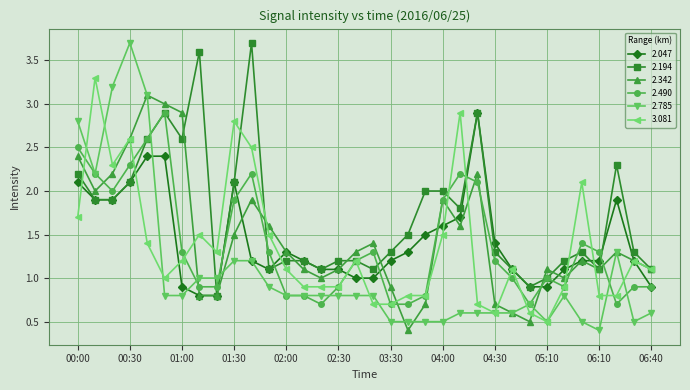

Reading left to right, transcribe all the data shown in this chart.

2.047: 2.1	1.9	1.9	2.1	2.4	2.4	0.9	0.8	0.8	2.1	1.2	1.1	1.3	1.2	1.1	1.1	1.0	1.0	1.2	1.3	1.5	1.6	1.7	2.9	1.4	1.1	0.9	0.9	1.1	1.2	1.2	1.9	1.2	0.9
2.194: 2.2	1.9	1.9	2.1	2.6	2.9	2.6	3.6	0.8	2.1	3.7	1.1	1.2	1.2	1.1	1.2	1.2	1.1	1.3	1.5	2.0	2.0	1.8	2.9	1.3	1.1	0.9	1.0	1.2	1.3	1.1	2.3	1.3	1.1
2.342: 2.4	2.0	2.2	2.6	3.1	3.0	2.9	0.8	0.8	1.5	1.9	1.6	1.3	1.1	1.0	1.1	1.3	1.4	0.9	0.4	0.7	1.9	1.6	2.2	0.7	0.6	0.5	1.1	1.0	1.2	1.1	1.3	1.2	1.1
2.490: 2.5	2.2	2.0	2.3	2.6	2.9	1.3	0.9	0.9	1.9	2.2	1.3	0.8	0.8	0.7	0.9	1.2	1.3	0.7	0.7	0.8	1.9	2.2	2.1	1.2	1.0	0.7	1.0	0.9	1.4	1.3	0.7	0.9	0.9
2.785: 2.8	2.2	3.2	3.7	3.1	0.8	0.8	1.0	1.0	1.2	1.2	0.9	0.8	0.8	0.8	0.8	0.8	0.8	0.5	0.5	0.5	0.5	0.6	0.6	0.6	0.6	0.7	0.5	0.8	0.5	0.4	1.3	0.5	0.6
3.081: 1.7	3.3	2.3	2.6	1.4	1.0	1.2	1.5	1.3	2.8	2.5	1.5	1.1	0.9	0.9	0.9	1.2	0.7	0.7	0.8	0.8	1.5	2.9	0.7	0.6	1.1	0.6	0.5	0.9	2.1	0.8	0.8	1.2	1.1